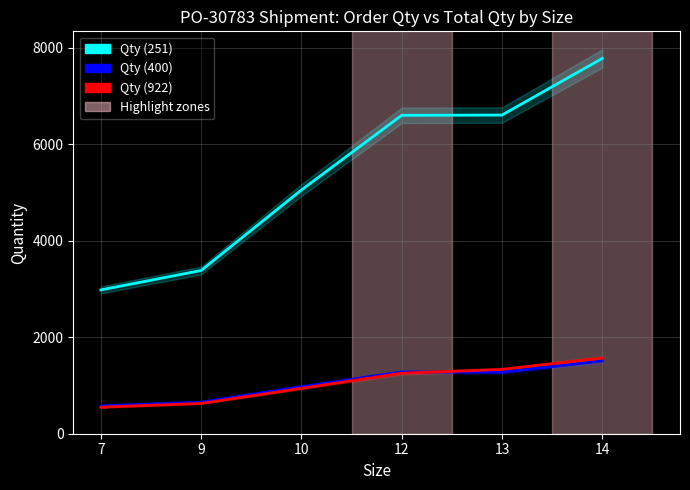

What is the approximate value of Qty (251) at 10?

5053.2